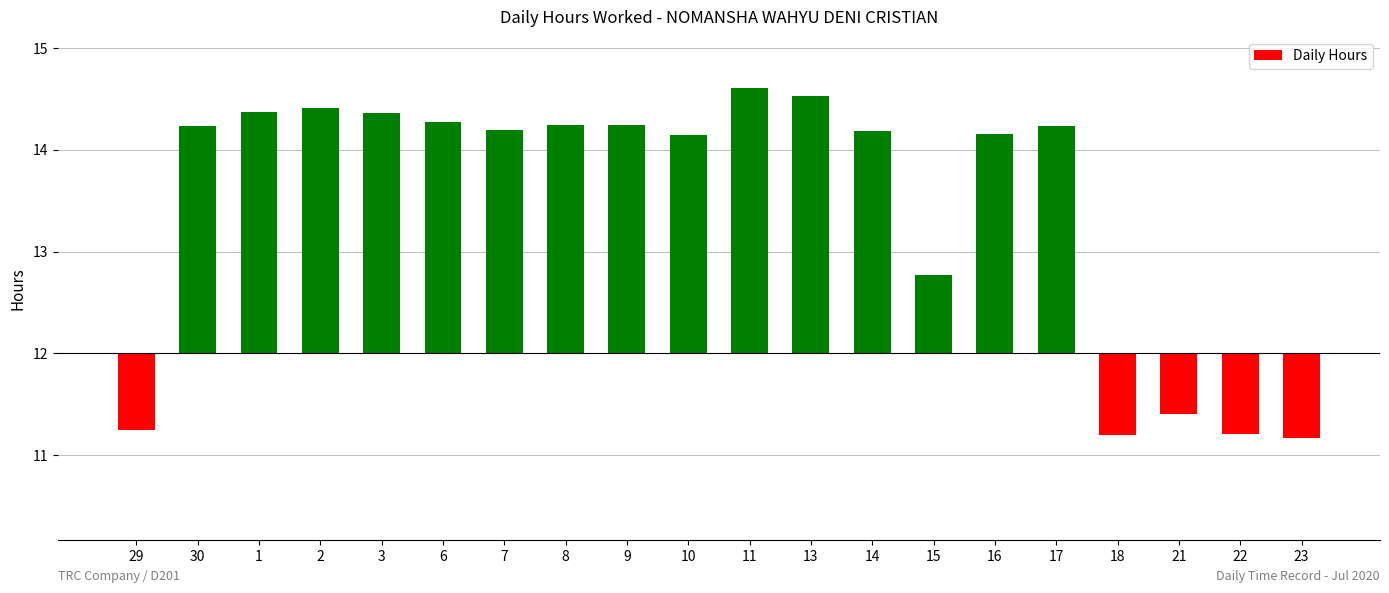

Reading left to right, what are all the values shown in this chart?

29=-0.8	30=2.2	1=2.4	2=2.4	3=2.4	6=2.3	7=2.2	8=2.2	9=2.2	10=2.1	11=2.6	13=2.5	14=2.2	15=0.8	16=2.2	17=2.2	18=-0.8	21=-0.6	22=-0.8	23=-0.8